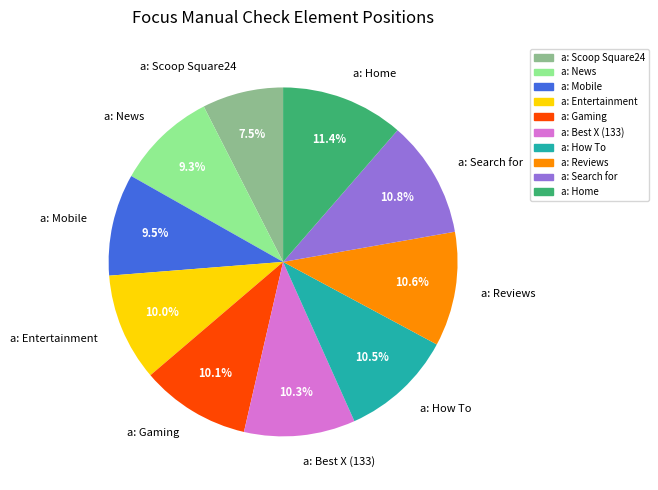

Approximately how many times larger is the value at a: Mobile compared to a: Reviews?

0.9